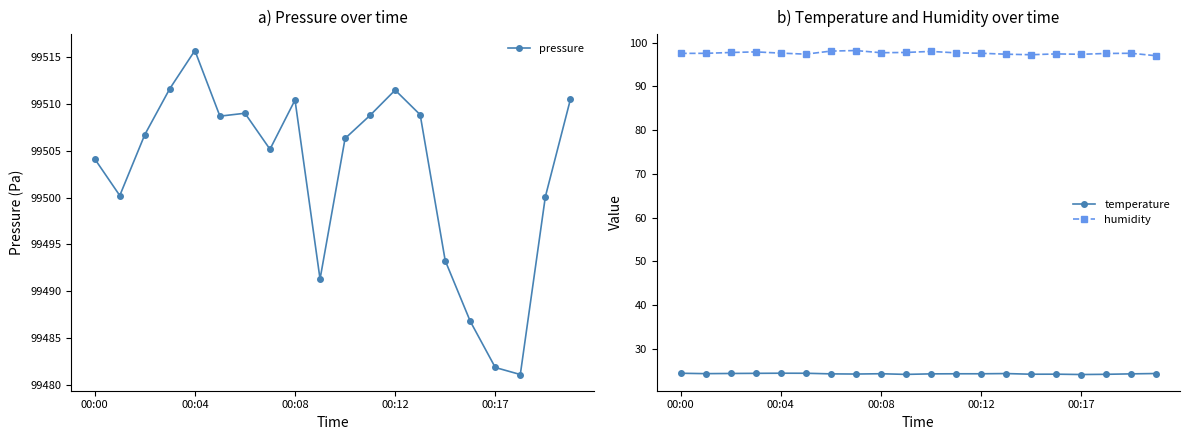

True or false: temperature and humidity cross at least once.

False